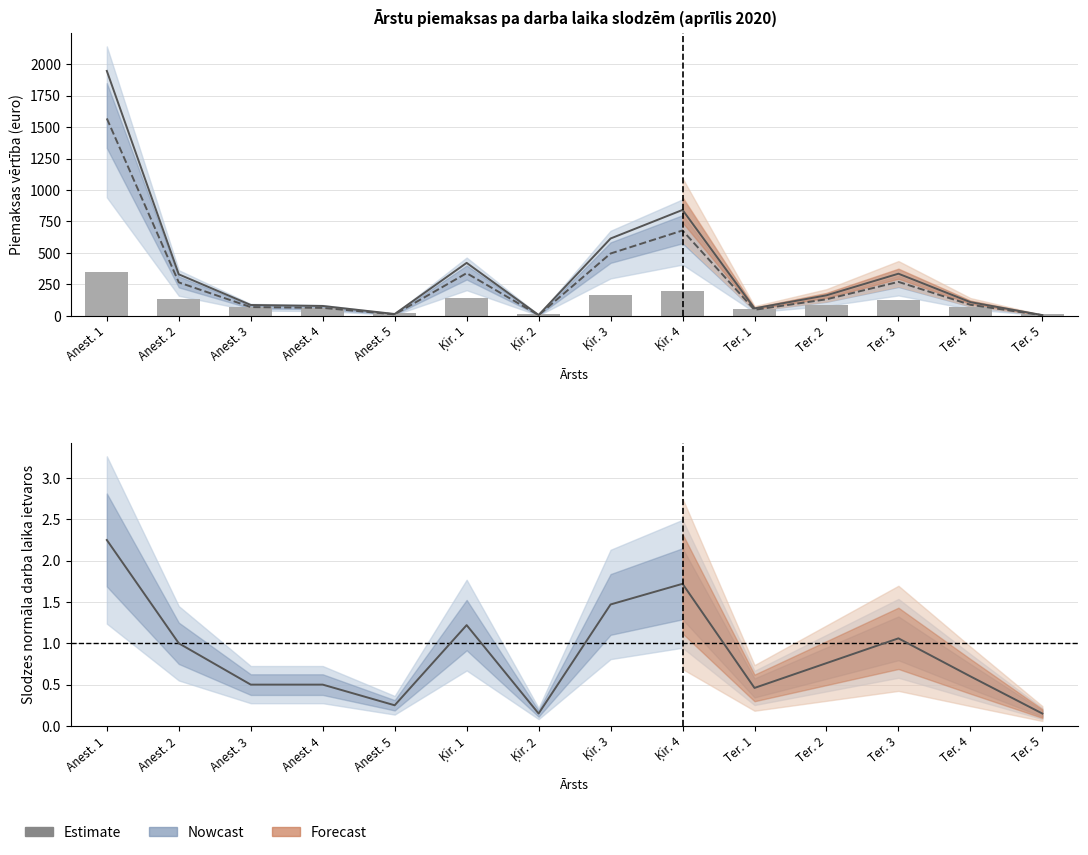

Which series changed the most between Ķir. 1 and Ķir. 2?

Piemaksa kopā ar VSAOI (euro)